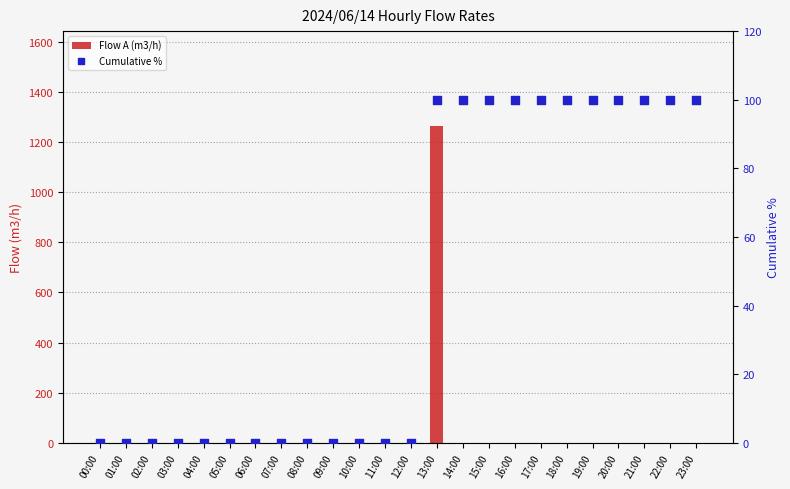

Which series has the largest total across all categories?

Flow A (m3/h)